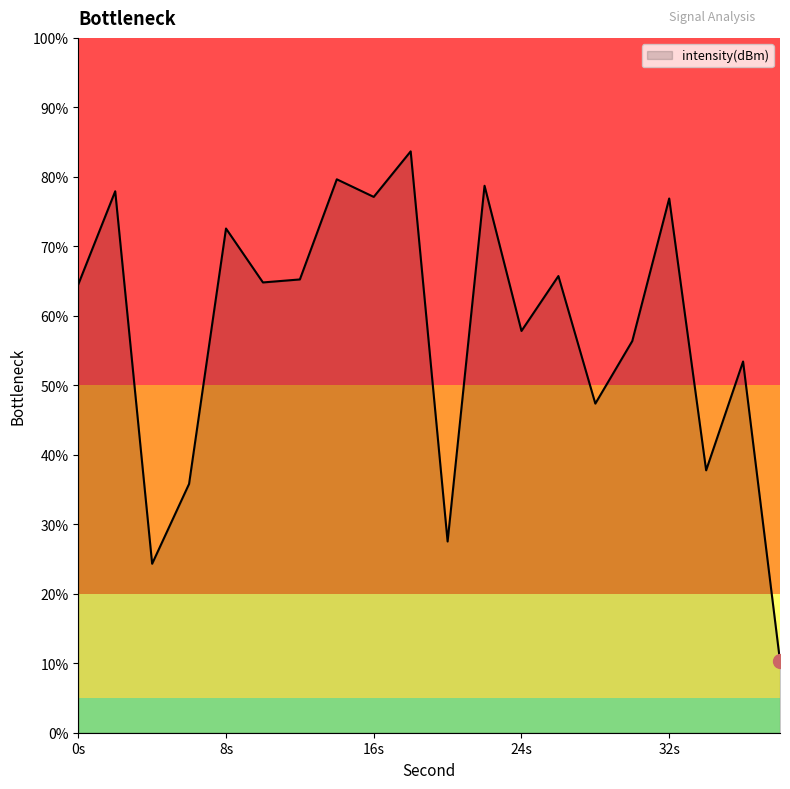

Count the number of categories in the chart.

20